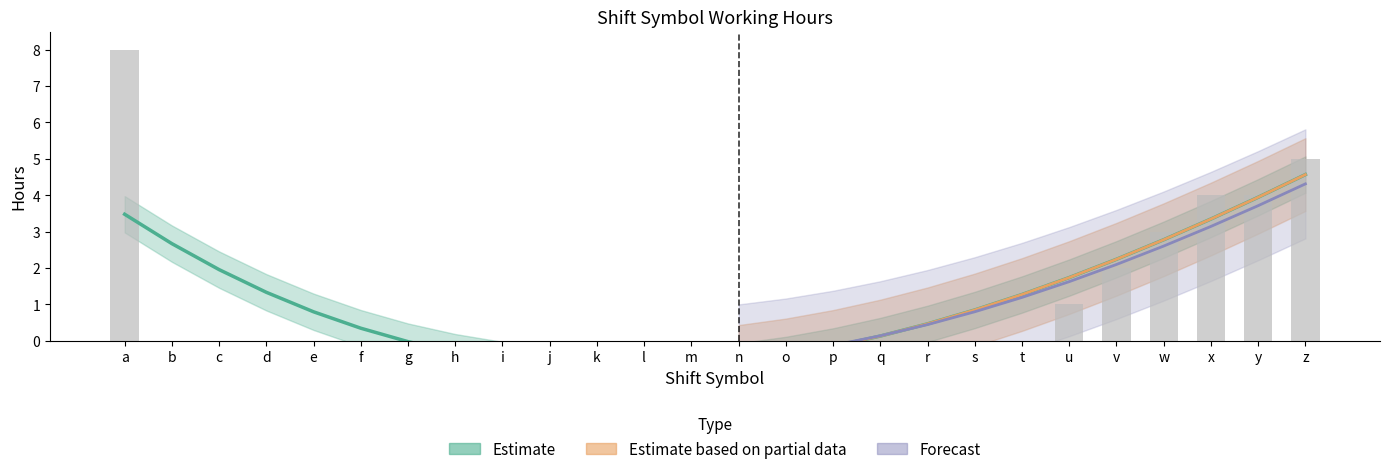

Between k and a, which is larger?

a